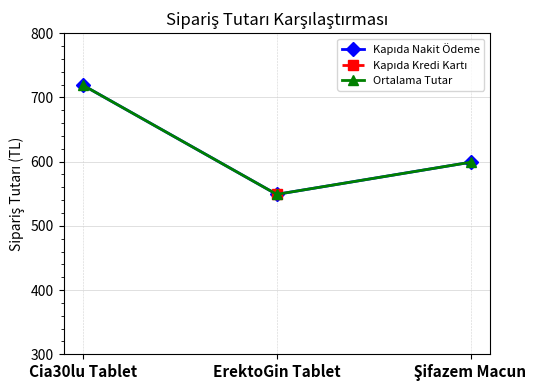

At which category is the sum across all series the highest?

Cia30lu Tablet